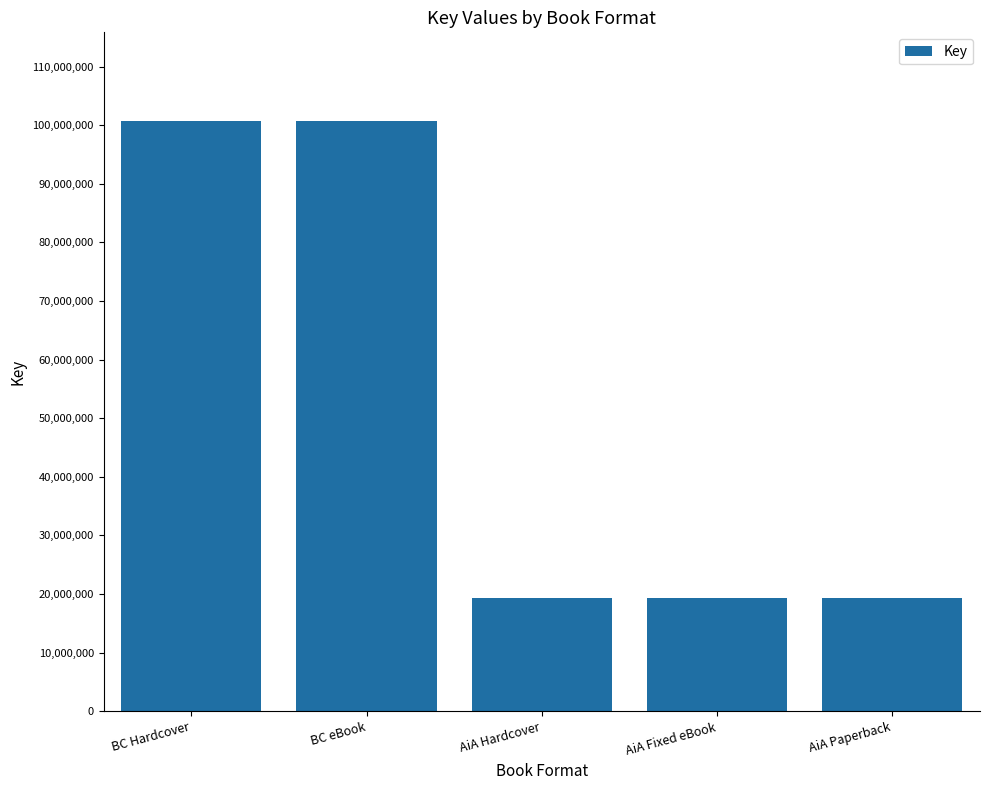

Between AiA Hardcover and BC Hardcover, which is larger?

BC Hardcover